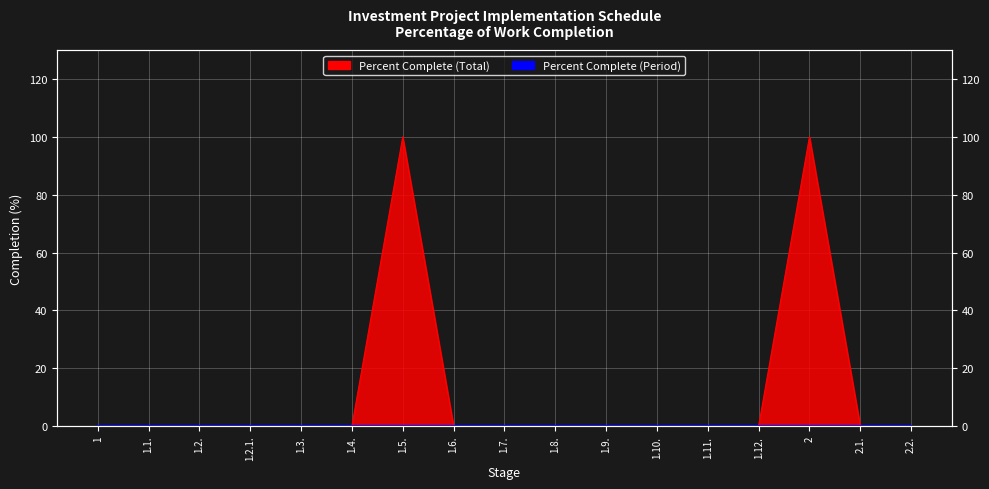

What is the change in value from 1.5. to 1.9.?

-100